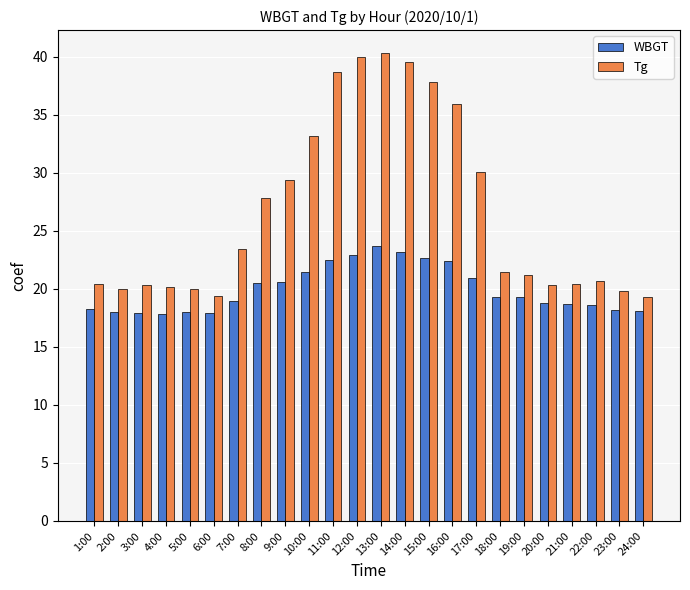

What value does the WBGT series have at 5:00?

18.0